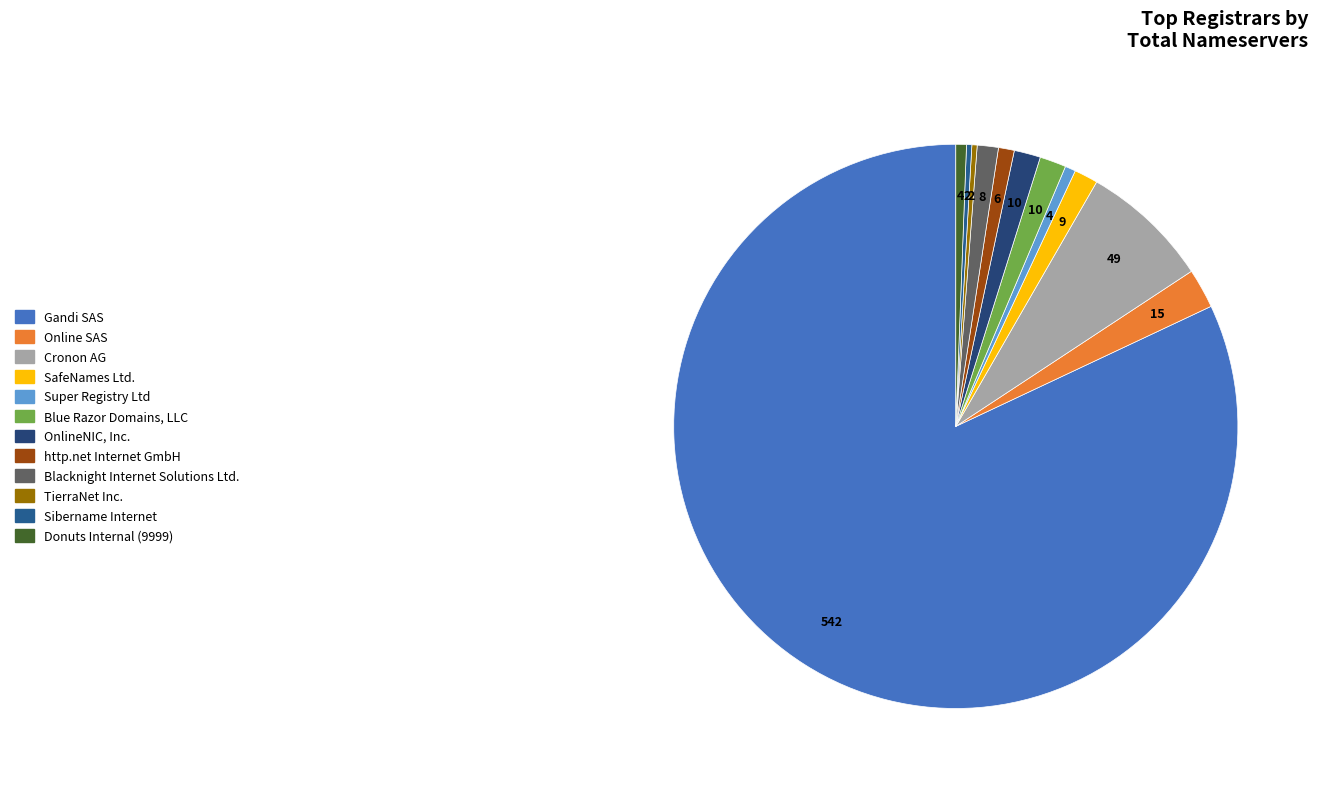

Is it true that Cronon AG is 1% of the pie?

False